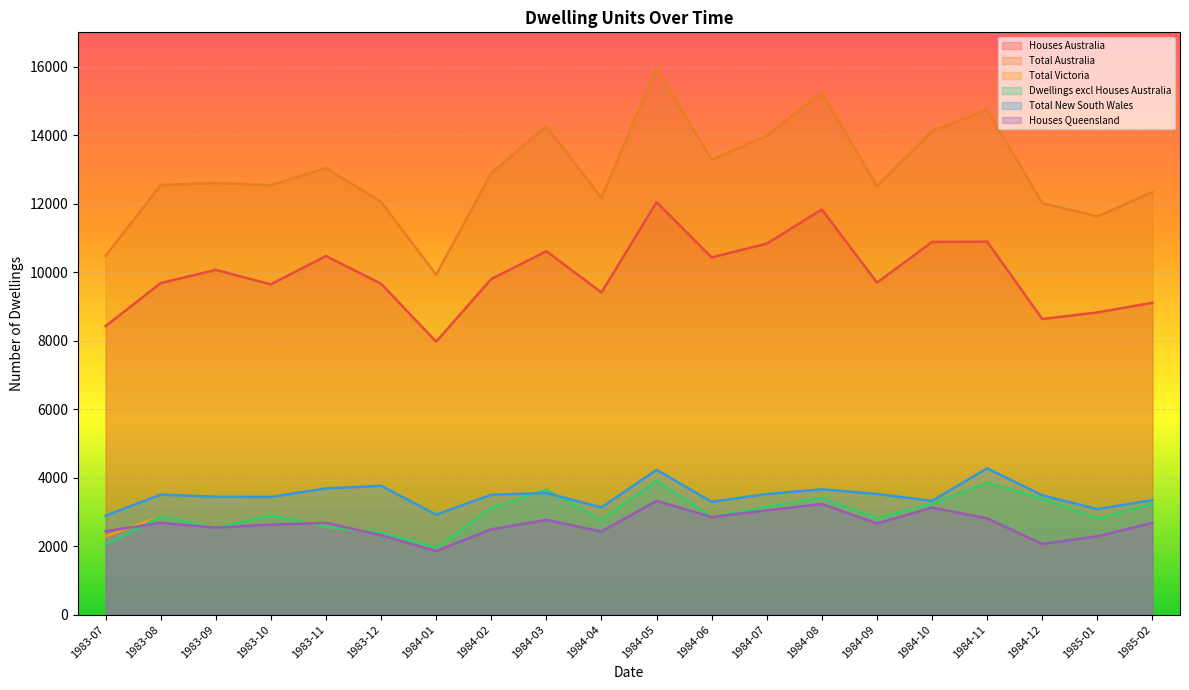

True or false: Total Victoria and Houses Australia cross at least once.

False